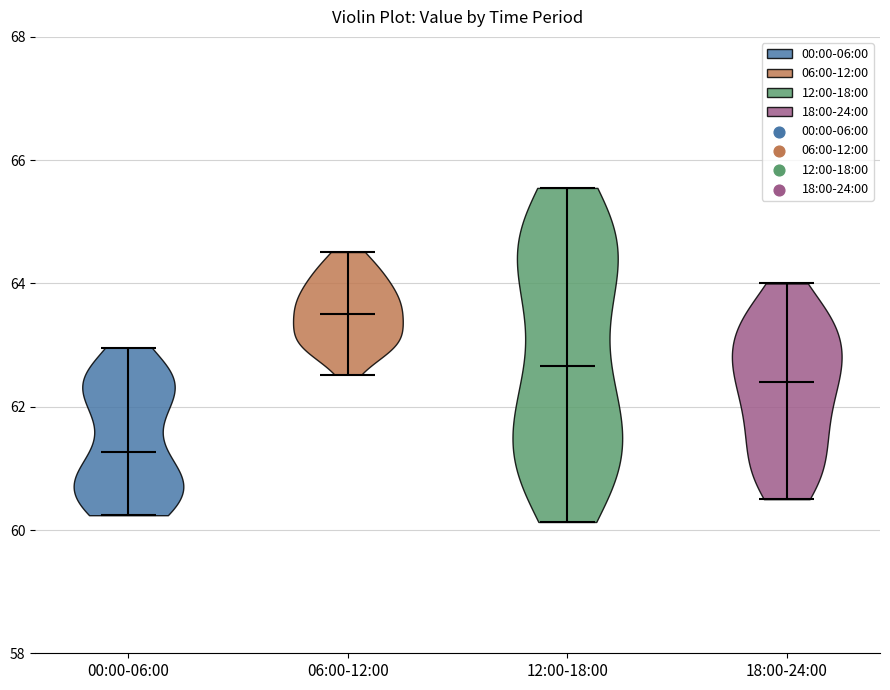

Reading left to right, read every violin against the y-axis: where its median line is, and the lowest and highest points it reaches. The values are not printed on the chart, so give them approximately, as read against the axis.

00:00-06:00: median line 61.2, lowest point 60.2, highest point 63.0
06:00-12:00: median line 63.6, lowest point 62.6, highest point 64.6
12:00-18:00: median line 62.6, lowest point 60.2, highest point 65.6
18:00-24:00: median line 62.4, lowest point 60.6, highest point 64.0